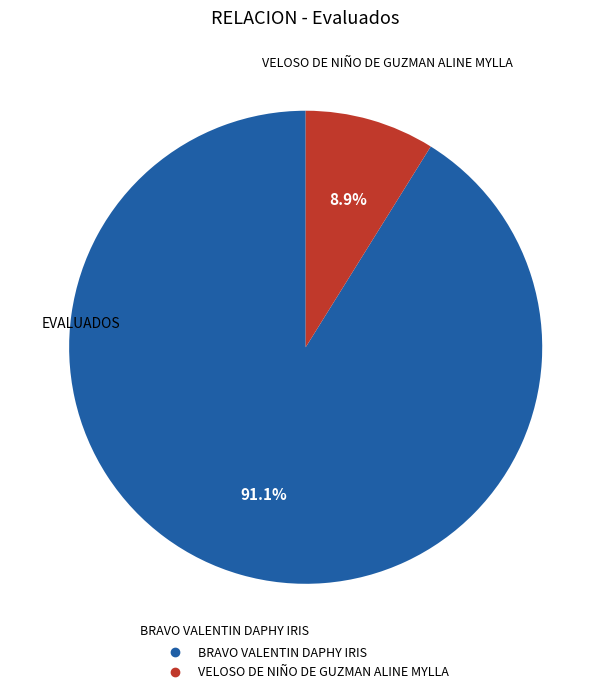

Rank the categories by value from highest to lowest.

BRAVO VALENTIN DAPHY IRIS, VELOSO DE NIÑO DE GUZMAN ALINE MYLLA